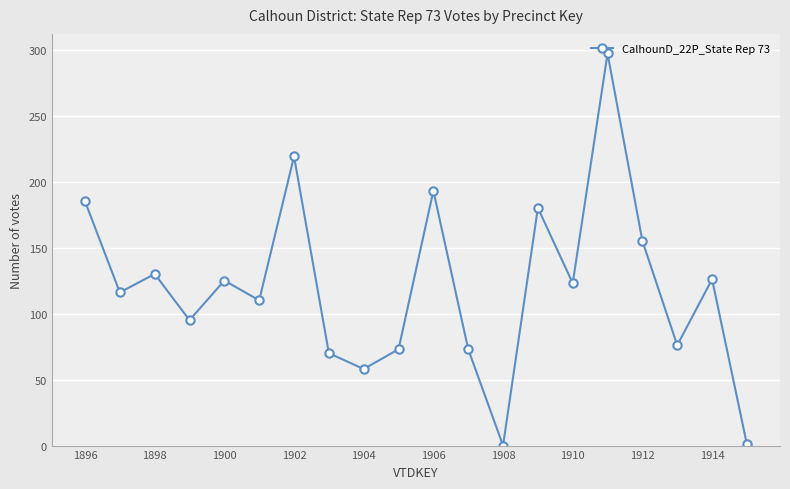

What is the sum of all values?

2405